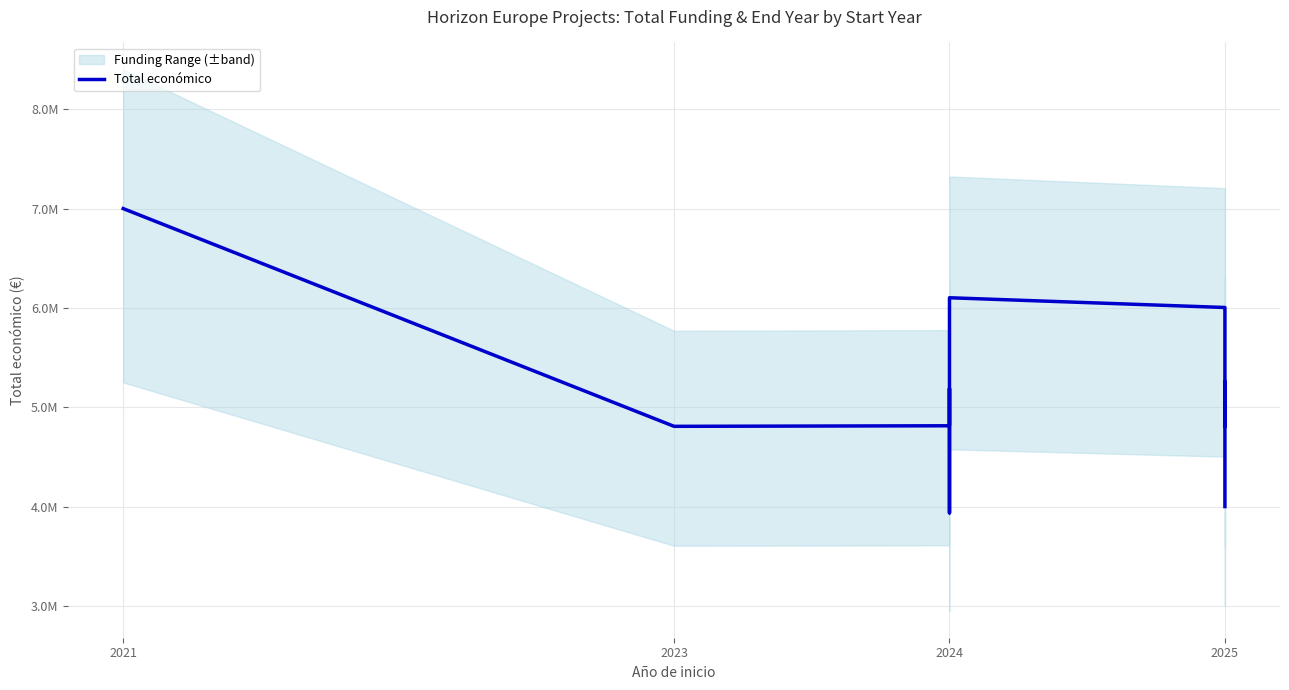

What is the value of the 10th point from the left?

6003704.6